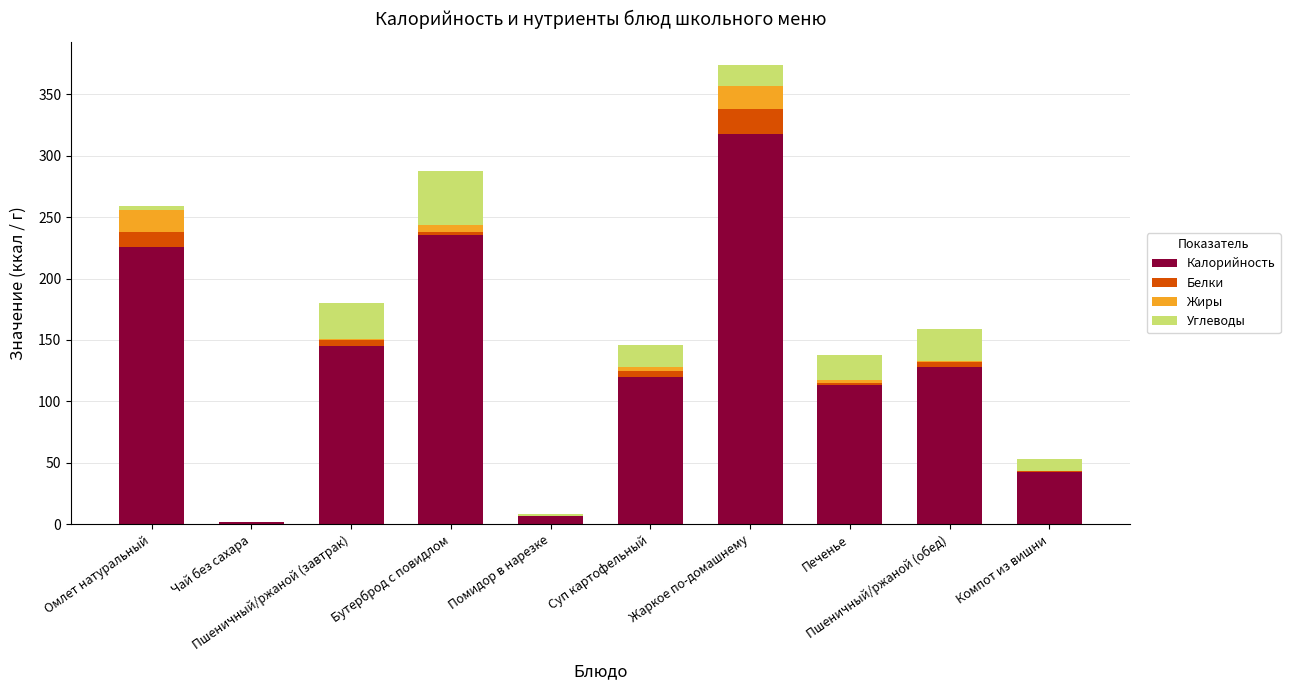

What is the highest value of the Калорийность series?

317.9